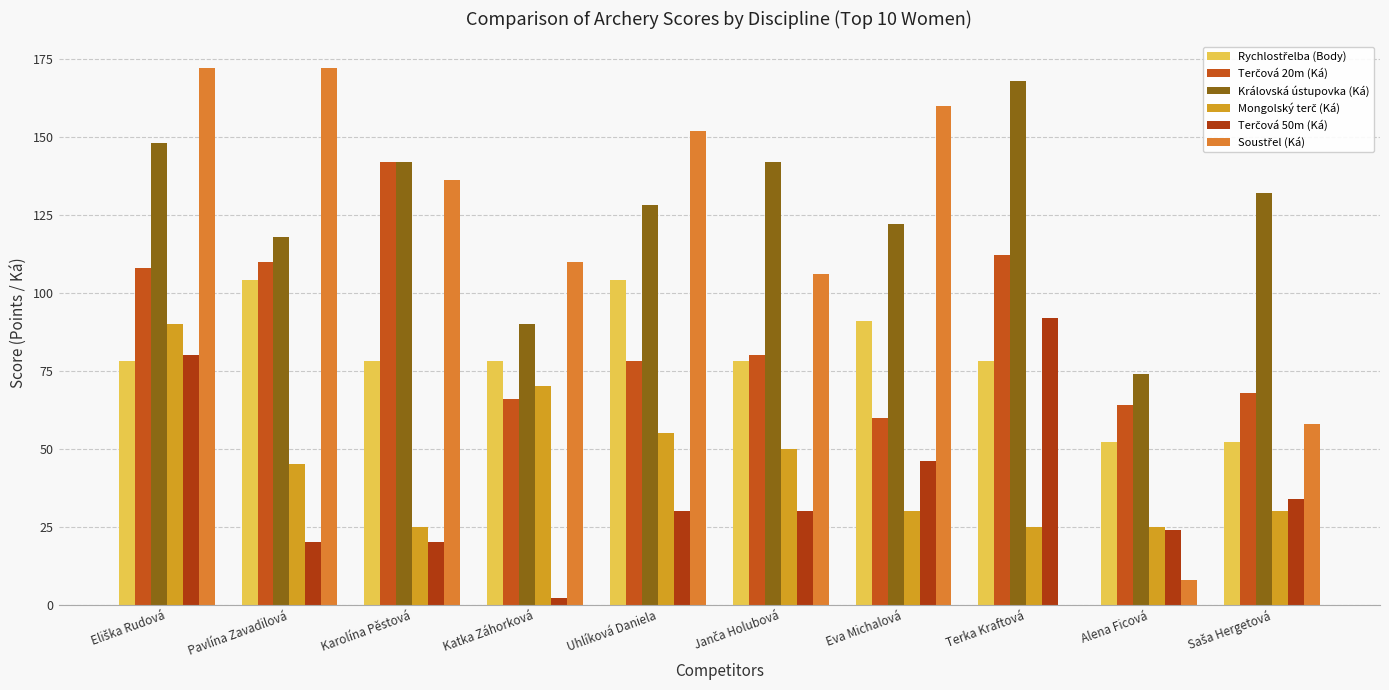

At how many categories does at least one series exceed 88?

9